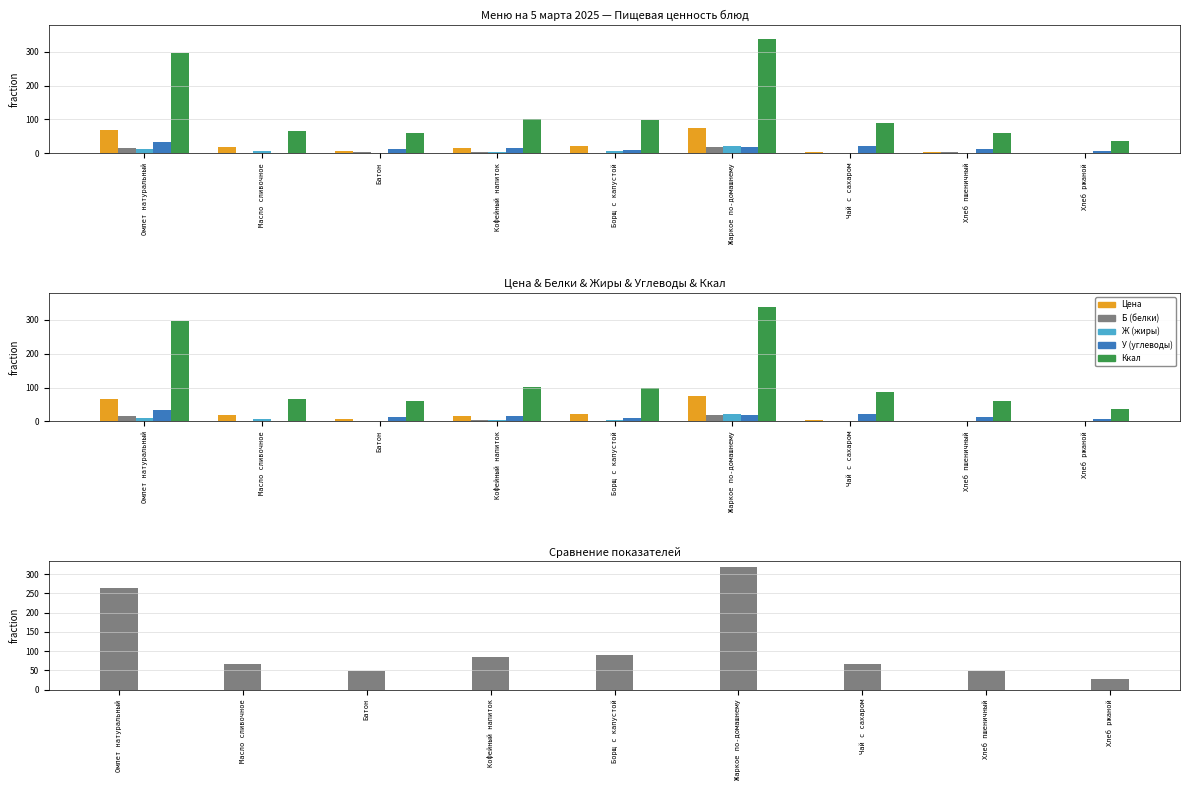

What is the label of the 7th bar from the right?

Батон